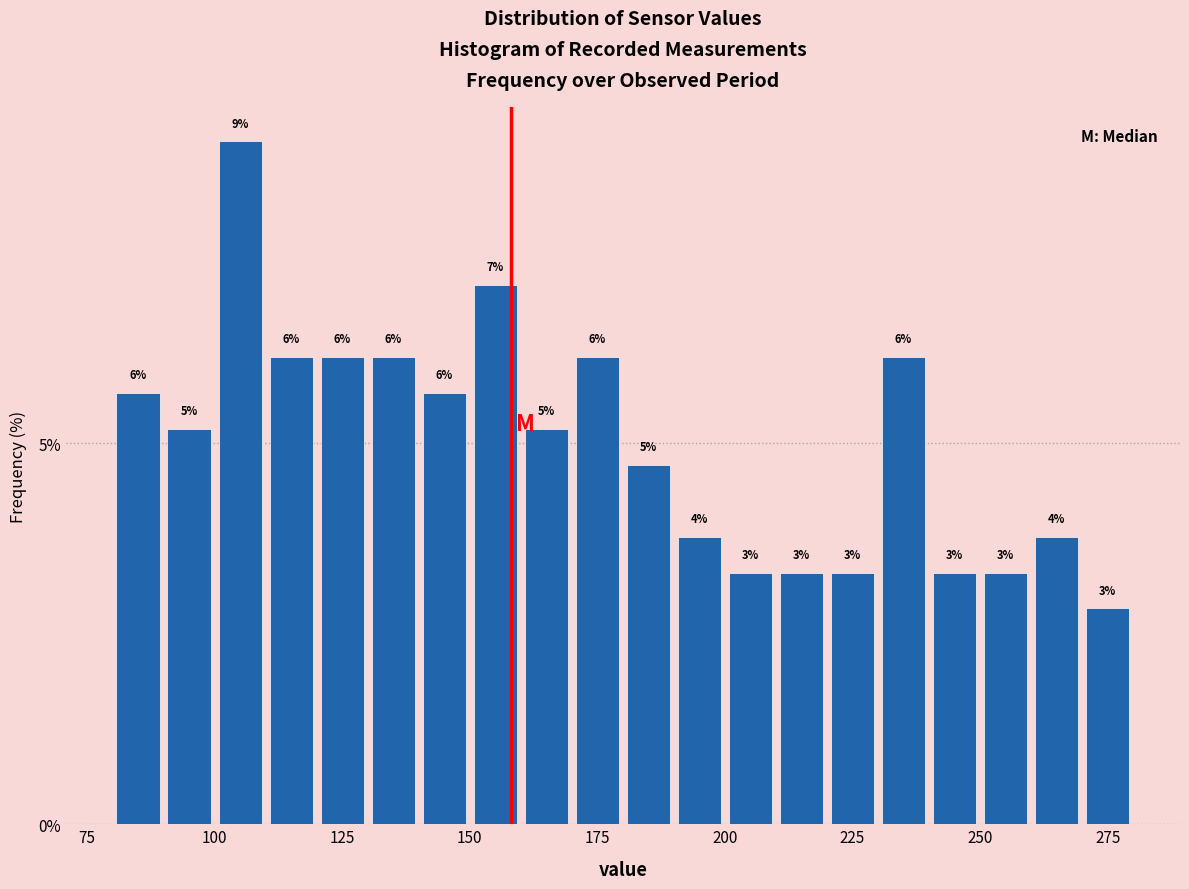

Around what value on the x-axis is the tallest bar? Give the approximate position of its centre, as read against the axis.

105